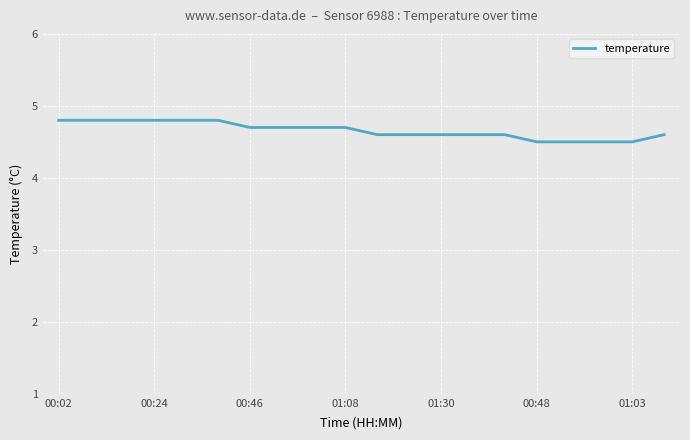

What is the maximum value shown in the chart?

4.8